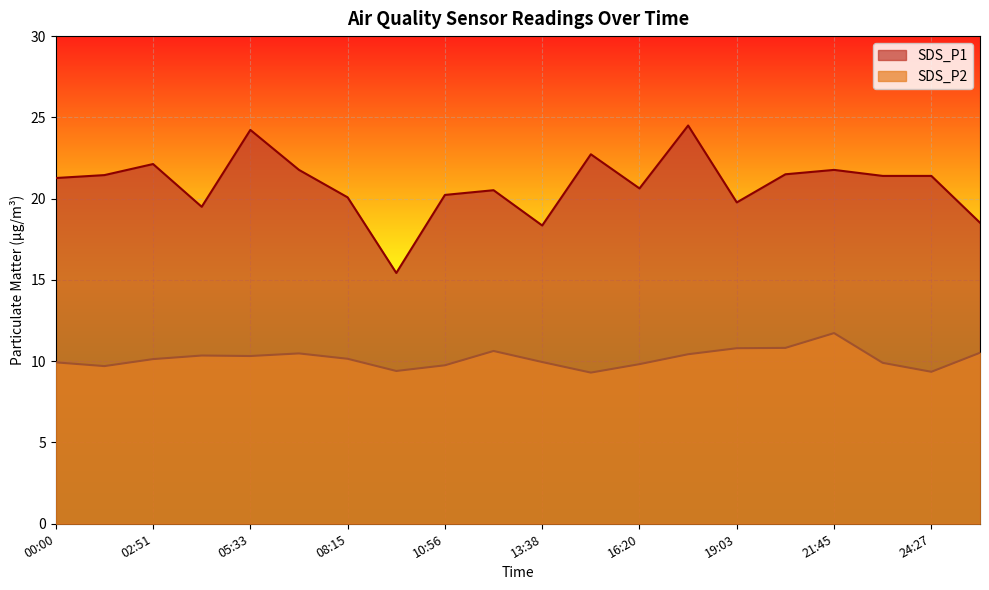

Reading left to right, extract all data points from this chart.

SDS_P1: 21.3	21.4	22.1	19.5	24.2	21.8	20.1	15.4	20.2	20.5	18.4	22.7	20.6	24.5	19.8	21.5	21.8	21.4	21.4	18.5
SDS_P2: 9.9	9.7	10.1	10.3	10.3	10.5	10.2	9.4	9.8	10.6	9.9	9.3	9.8	10.4	10.8	10.8	11.7	9.9	9.3	10.5